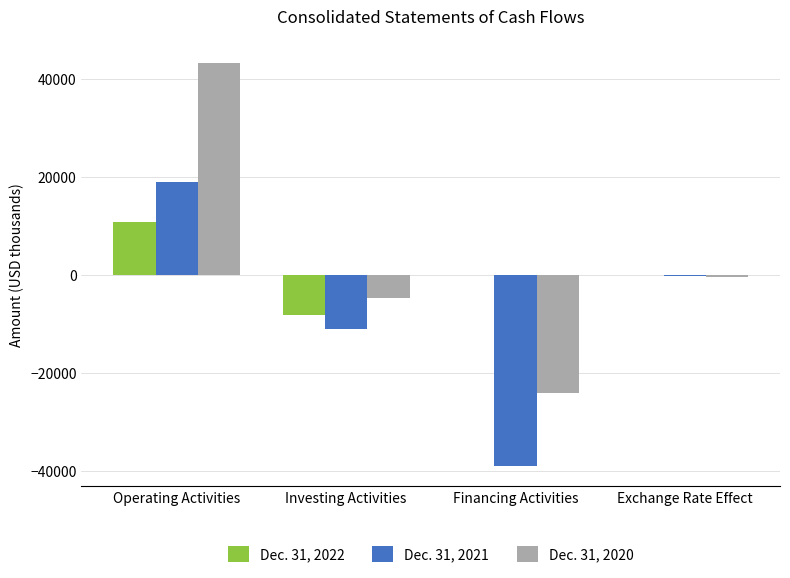

Is it true that Dec. 31, 2020 equals -360 at Exchange Rate Effect?

True